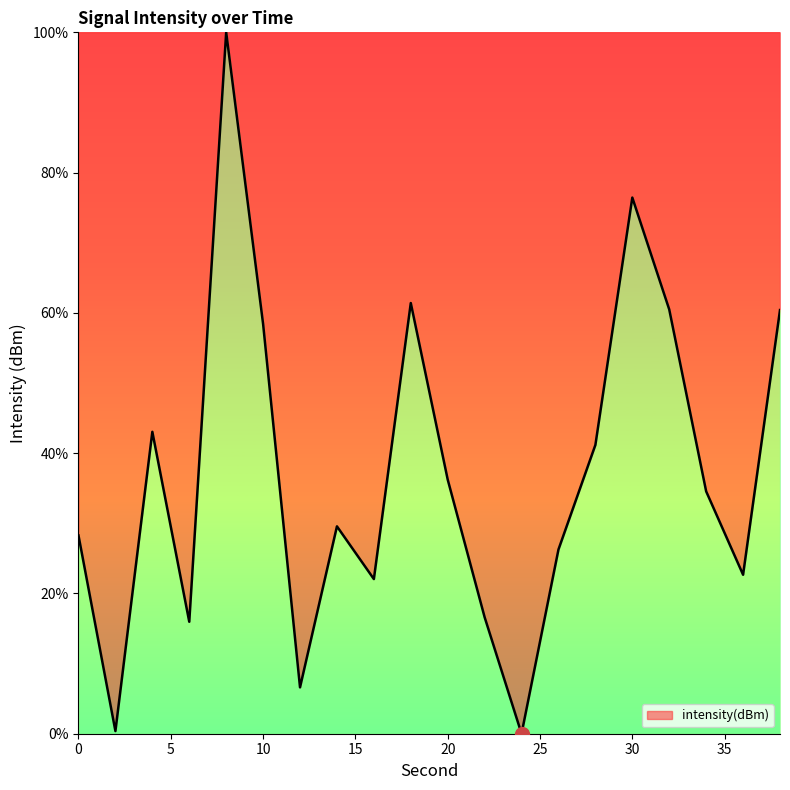

What is the greatest value displayed?

100.0